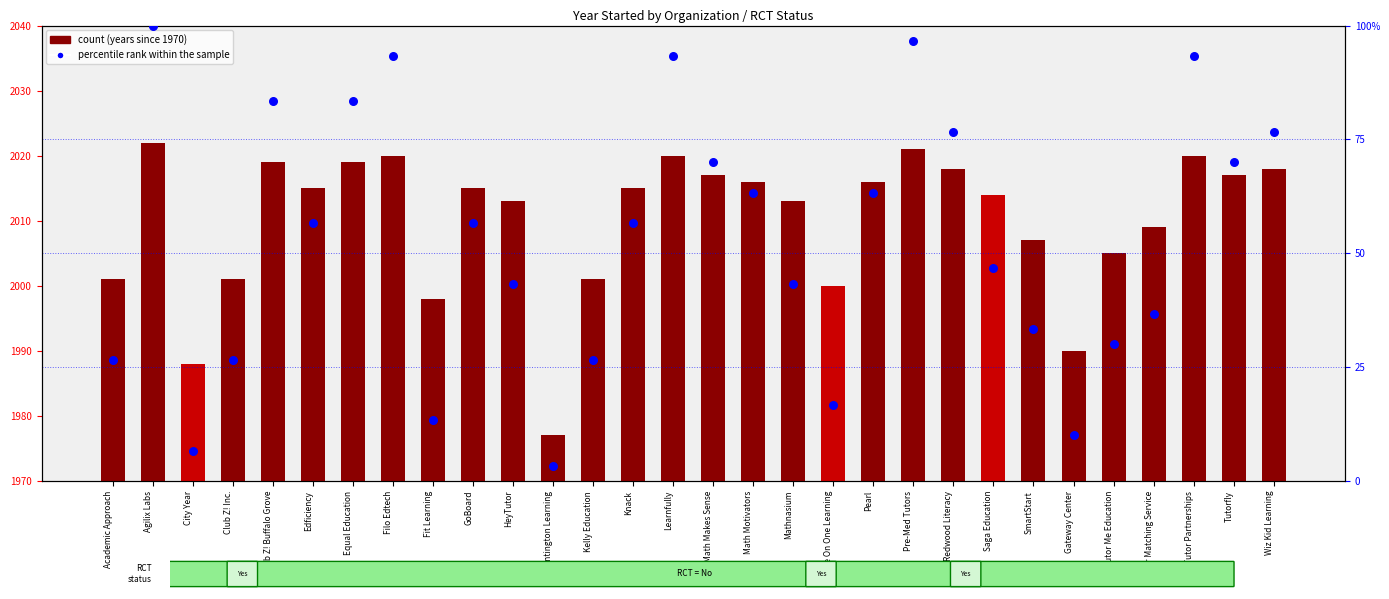

Which series has the largest Y range (max minus min)?

percentile rank within the sample